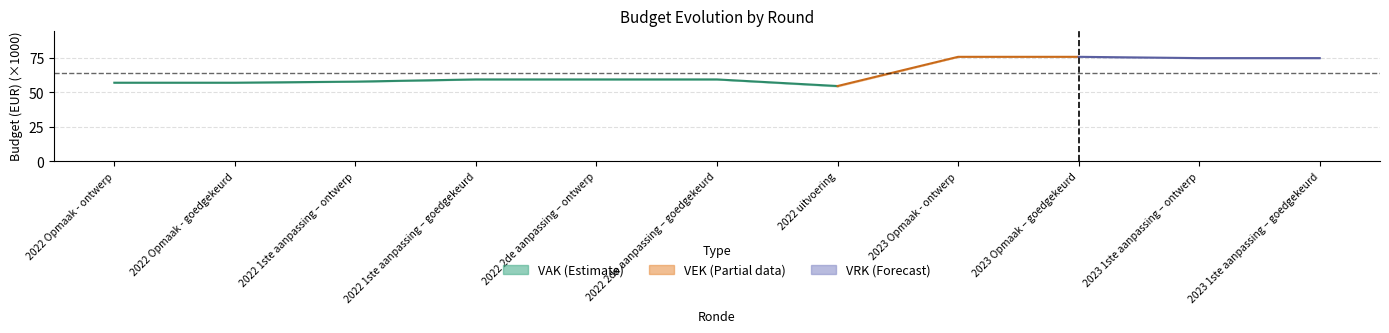

What is the change in value from 2022 Opmaak - ontwerp to 2022 1ste aanpassing – goedgekeurd?

+2.4